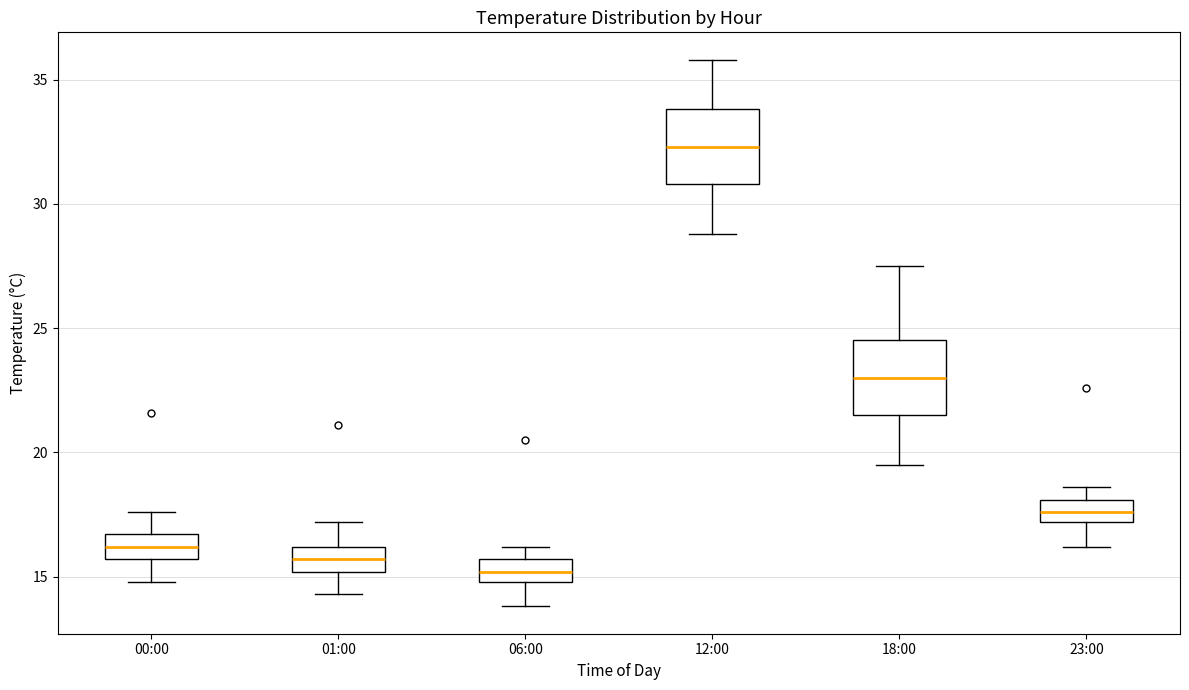

Where does the median line of the box for 12:00 sit on the y-axis? The values are not printed on the chart, so give them approximately, as read against the axis.

32.5